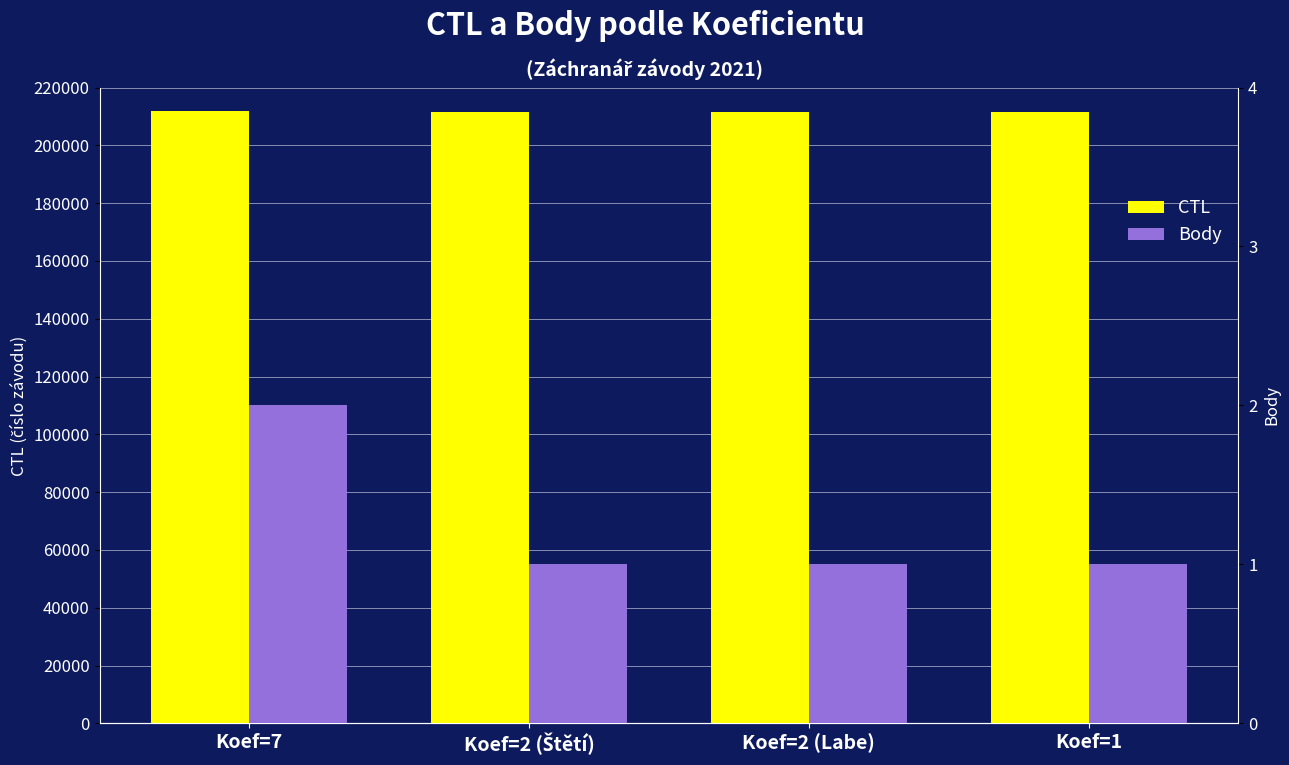

How many data points does each series have?

4